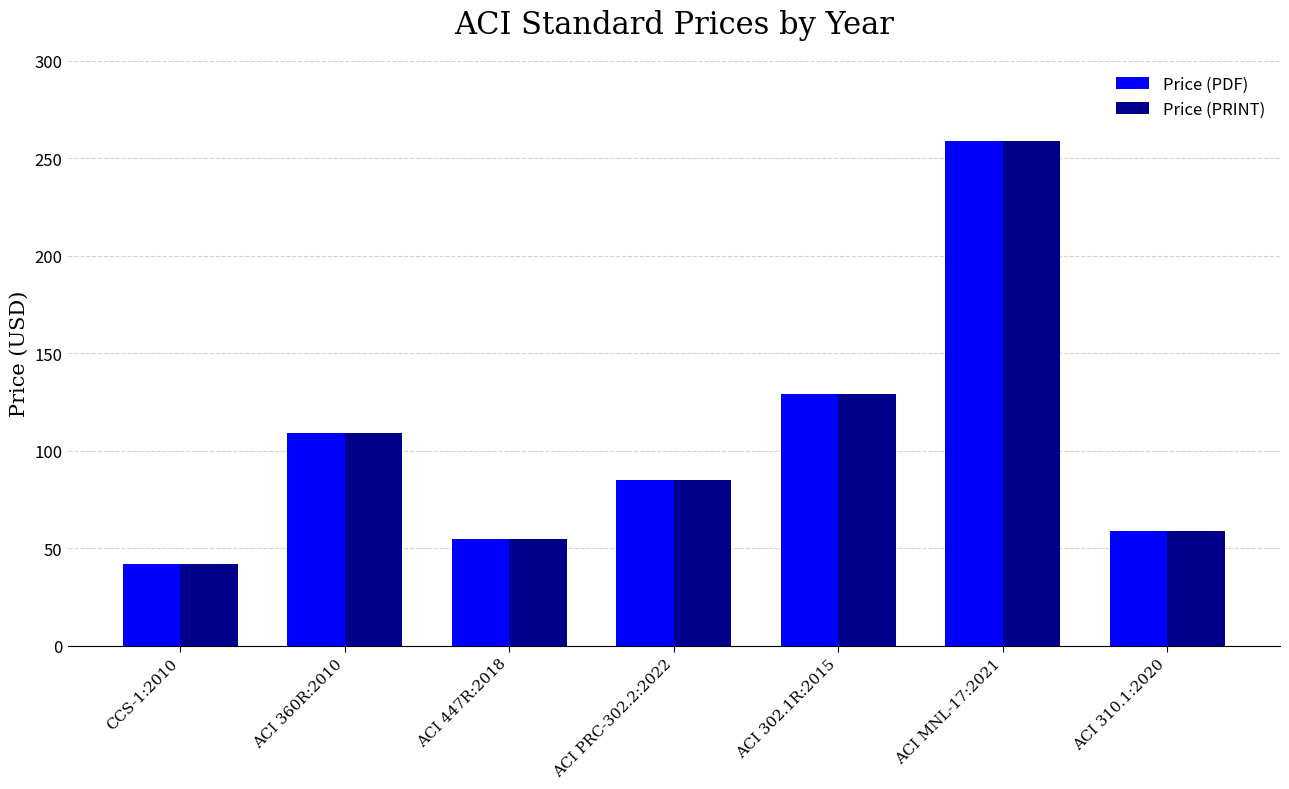

At which category is the sum across all series the highest?

ACI MNL-17:2021